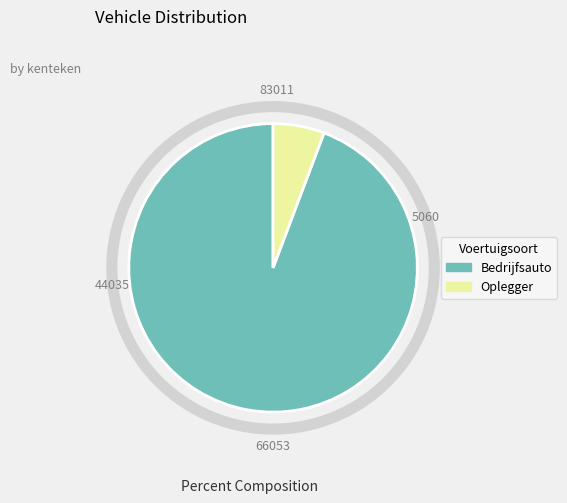

Is it true that Bedrijfsauto is 83% of the pie?

False